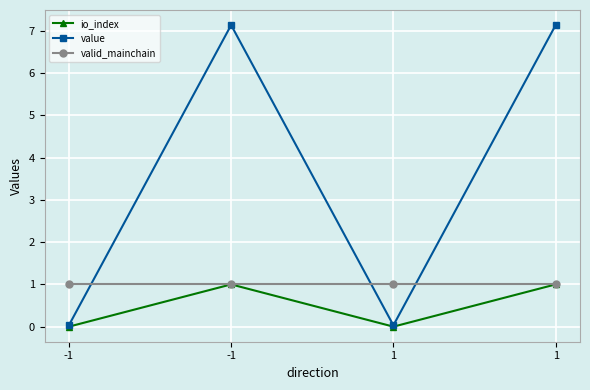

At which label is value closest to 3?

-1